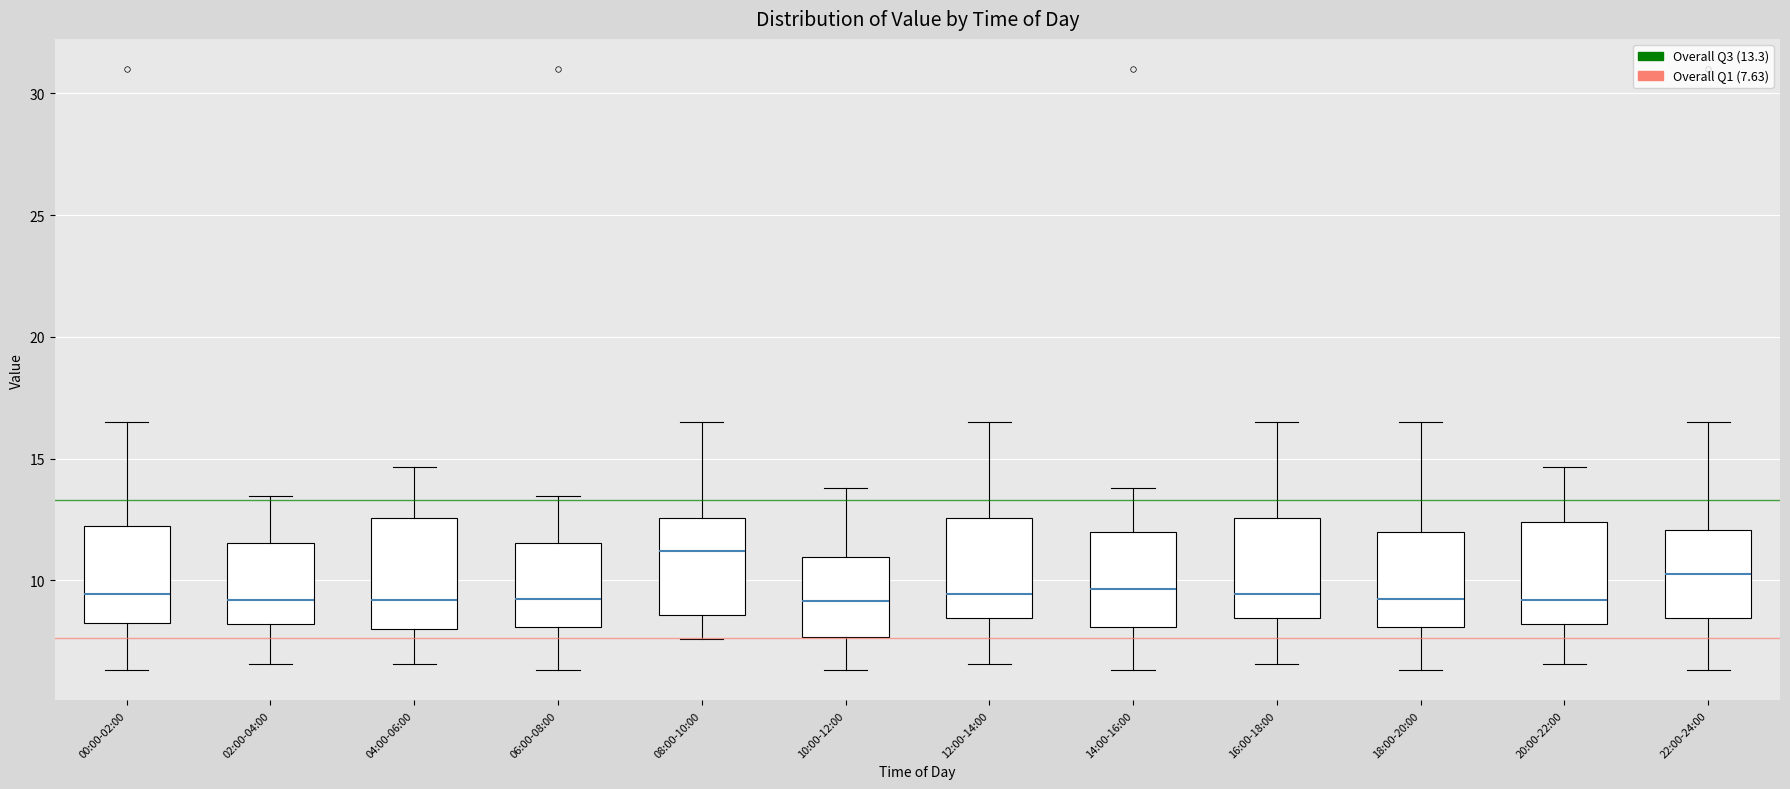

Reading left to right, read every box against the y-axis: the position of its median line, the range the box covers, and the ends of its whiskers. The values are not printed on the chart, so give them approximately, as read against the axis.

00:00-02:00: median 9.5, box 8.0 to 12.0, whiskers 6.5 to 16.5
02:00-04:00: median 9.0, box 8.0 to 11.5, whiskers 6.5 to 13.5
04:00-06:00: median 9.0, box 8.0 to 12.5, whiskers 6.5 to 14.5
06:00-08:00: median 9.0, box 8.0 to 11.5, whiskers 6.5 to 13.5
08:00-10:00: median 11.0, box 8.5 to 12.5, whiskers 7.5 to 16.5
10:00-12:00: median 9.0, box 7.5 to 11.0, whiskers 6.5 to 14.0
12:00-14:00: median 9.5, box 8.5 to 12.5, whiskers 6.5 to 16.5
14:00-16:00: median 9.5, box 8.0 to 12.0, whiskers 6.5 to 14.0
16:00-18:00: median 9.5, box 8.5 to 12.5, whiskers 6.5 to 16.5
18:00-20:00: median 9.0, box 8.0 to 12.0, whiskers 6.5 to 16.5
20:00-22:00: median 9.0, box 8.0 to 12.5, whiskers 6.5 to 14.5
22:00-24:00: median 10.5, box 8.5 to 12.0, whiskers 6.5 to 16.5